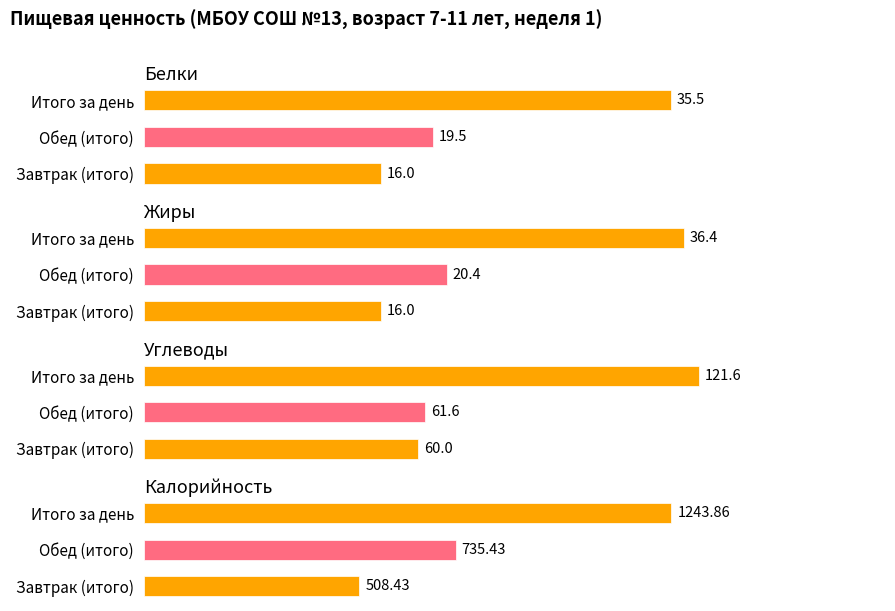

How many distinct data groups are displayed?

4